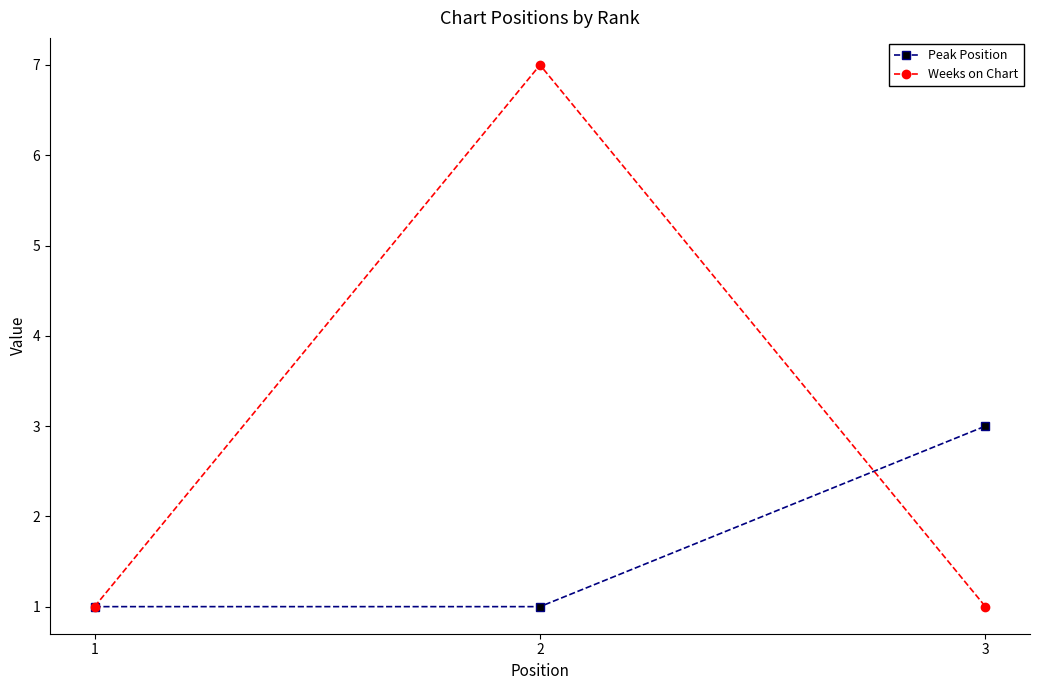

How many Weeks on Chart values are between 1 and 7?

3